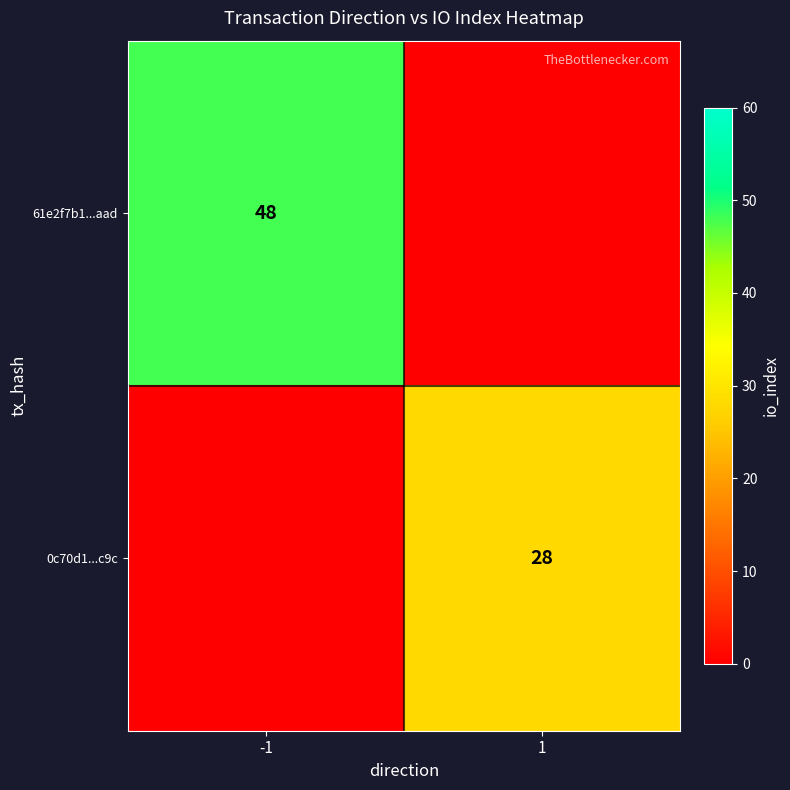

Is it true that 0c70d1...c9c equals 28 at 1?

True